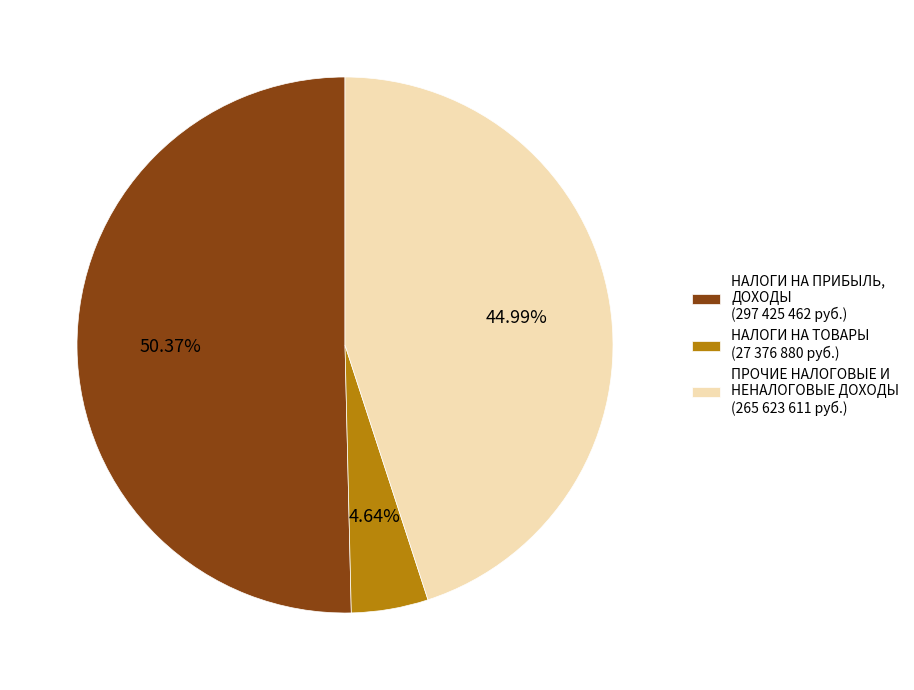

How many slices are in this pie chart?

3